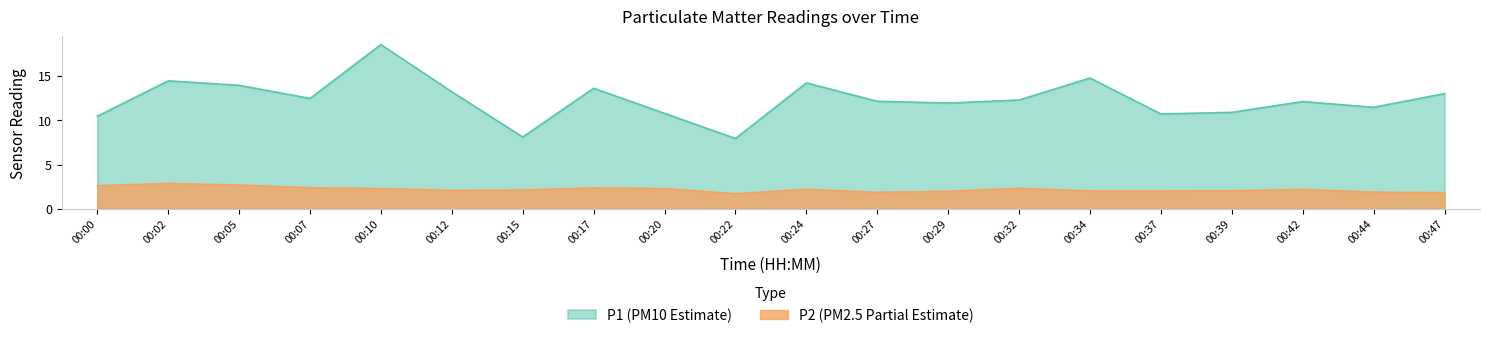

At which label does P1 first exceed 12?

00:02